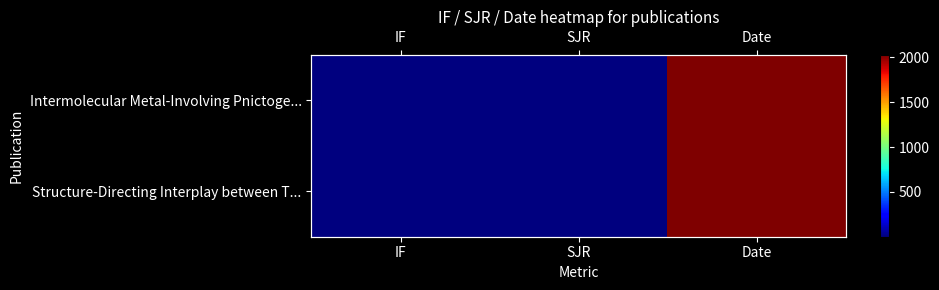

What is the average value of the Intermolecular Metal-Involving Pnictoge... series?

676.4